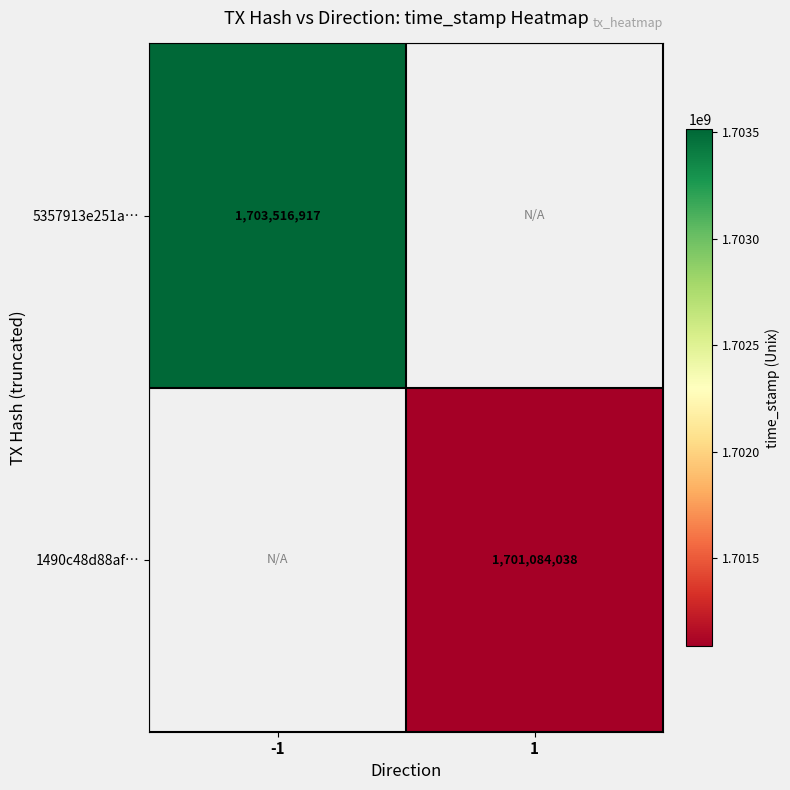

The 1490c48d88af… series shows 1701084038 at 1. True or false?

True